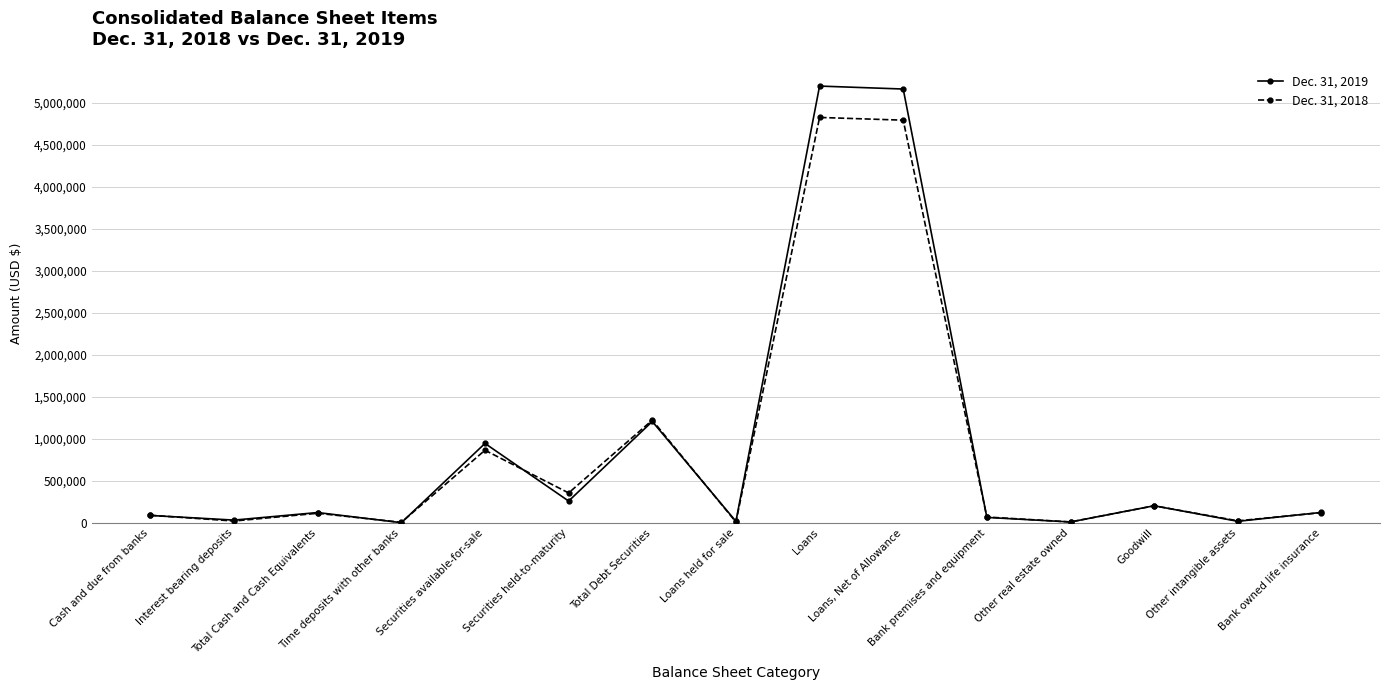

What is the sum of all Dec. 31, 2018 values?

12755533